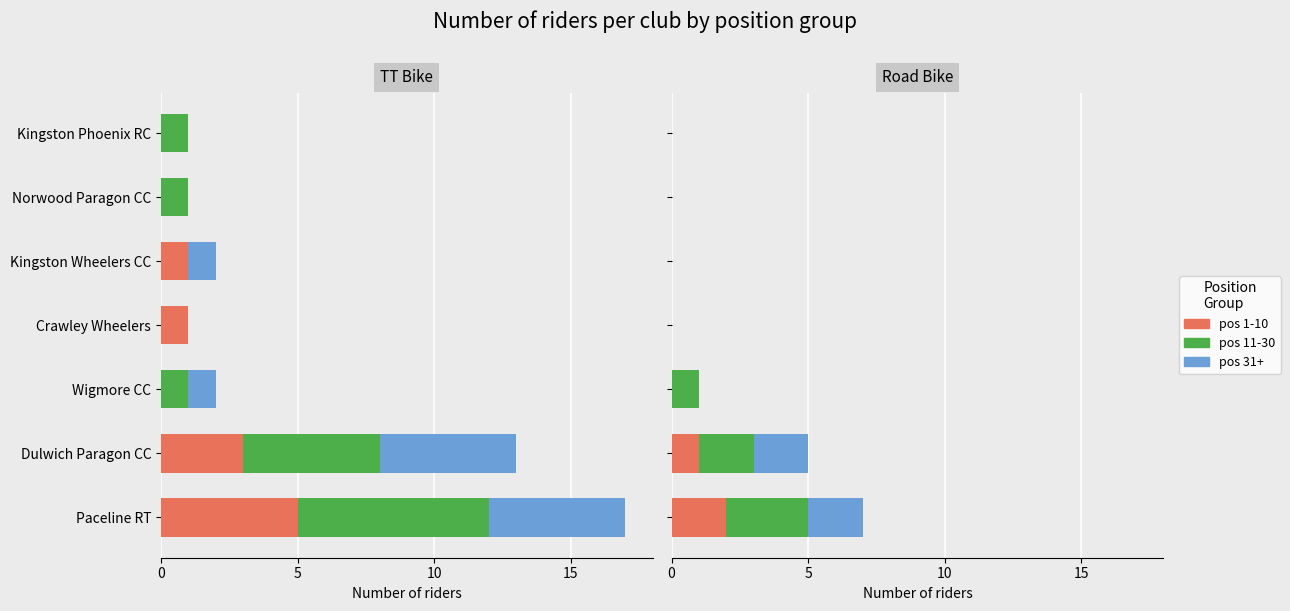

Rank the series by their maximum value, from highest to lowest.

pos 11-30, pos 1-10, pos 31+